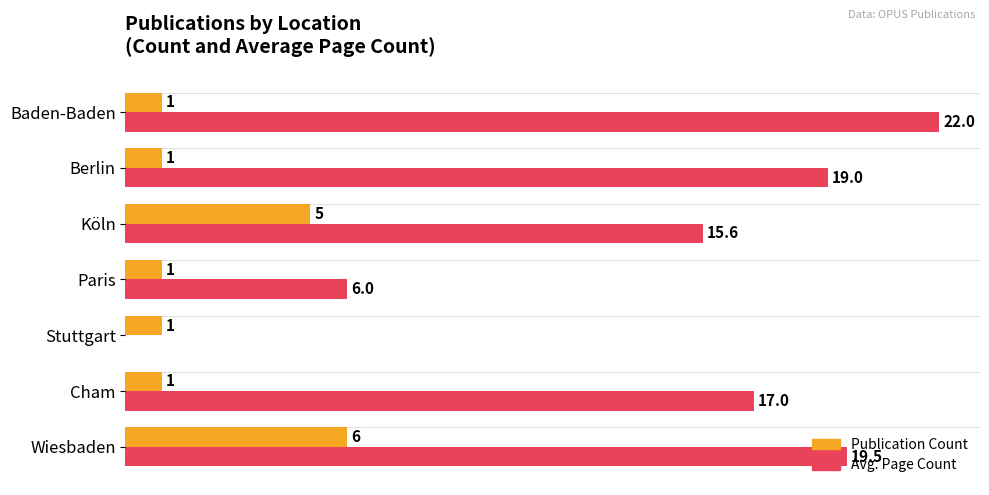

Which series changed the most between Cham and Stuttgart?

Avg. Page Count